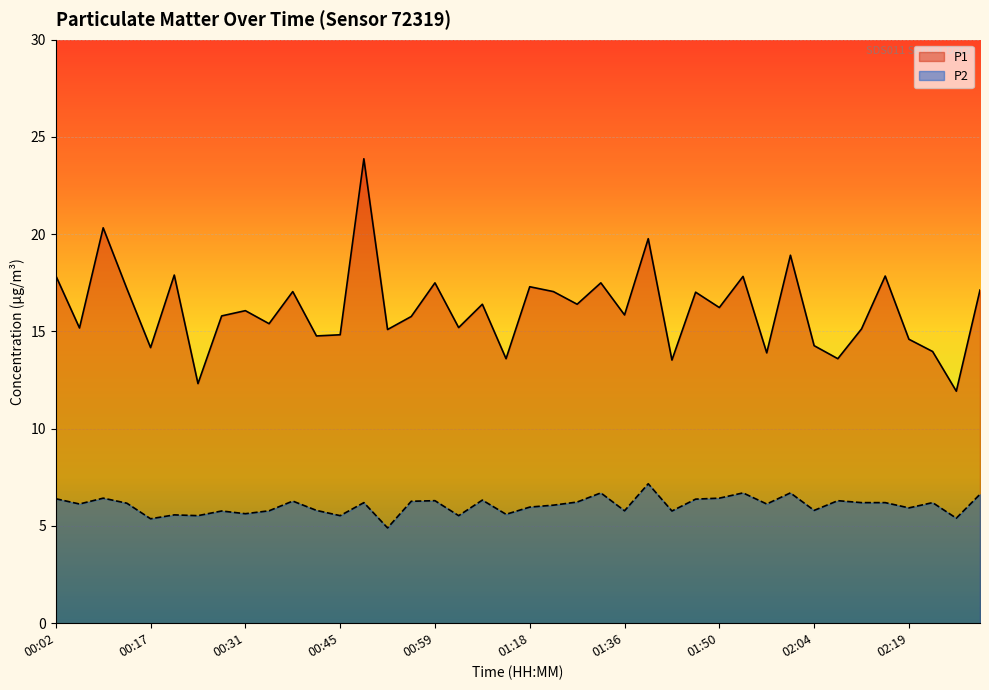

What is the sum of the P1 values at 00:13 and 01:36?

33.0